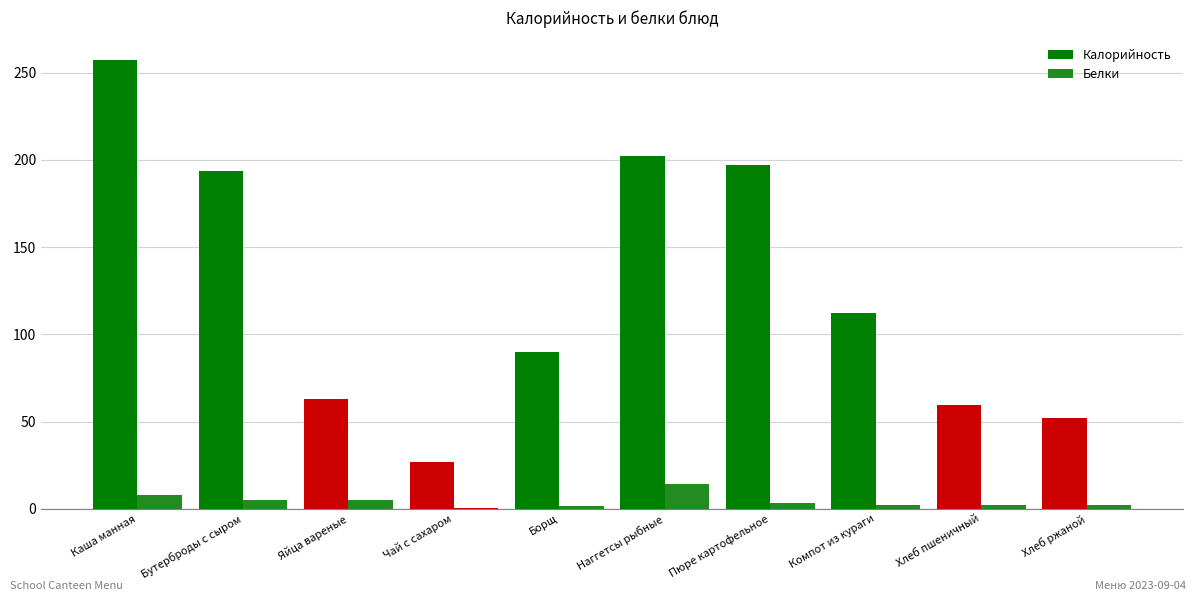

Where does the Белки series first go above 3?

Каша манная